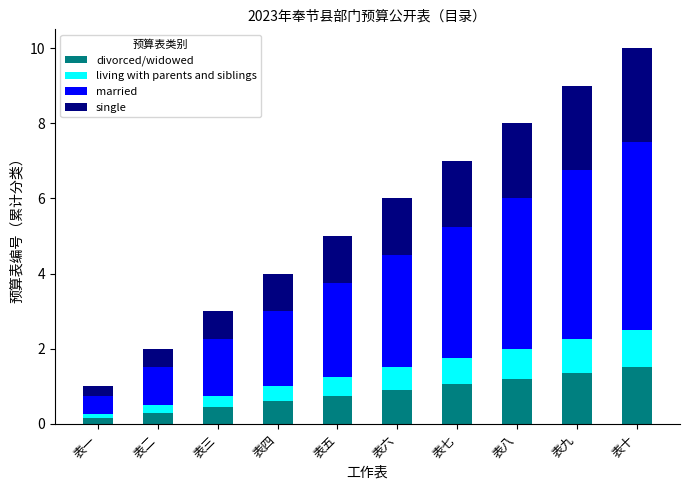

How many series are shown in this chart?

4